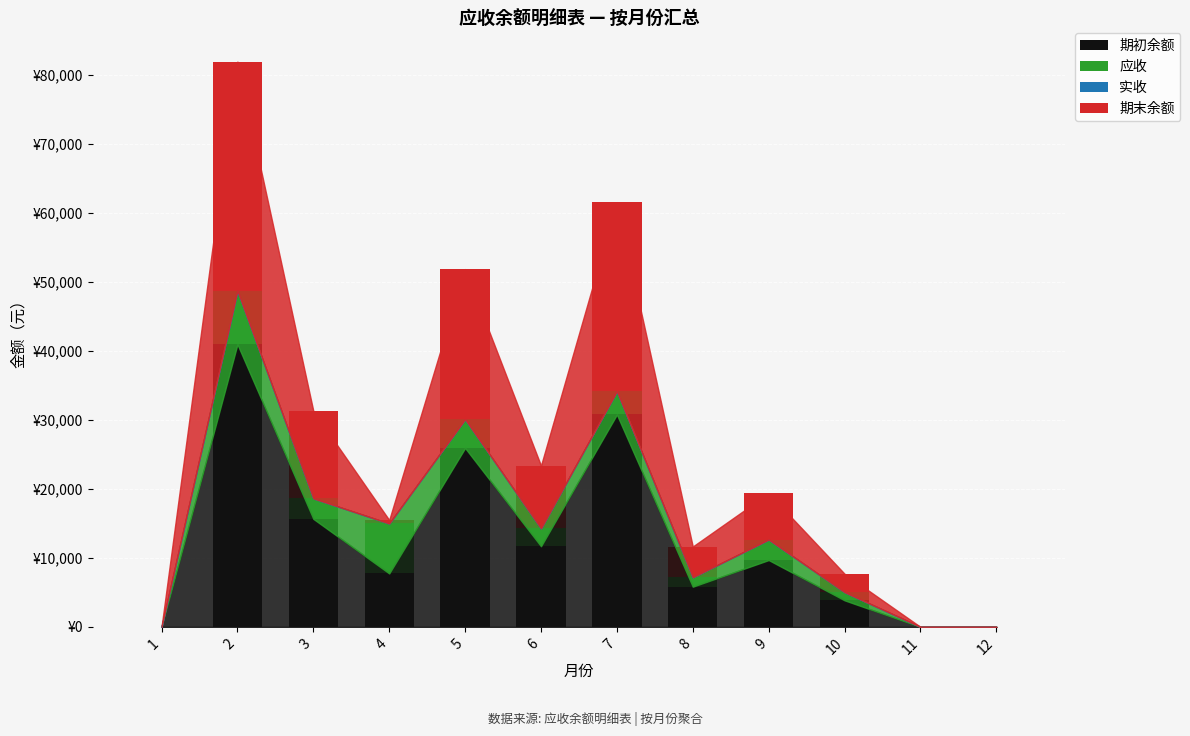

Are the bars grouped side by side (vs. stacked)?

No